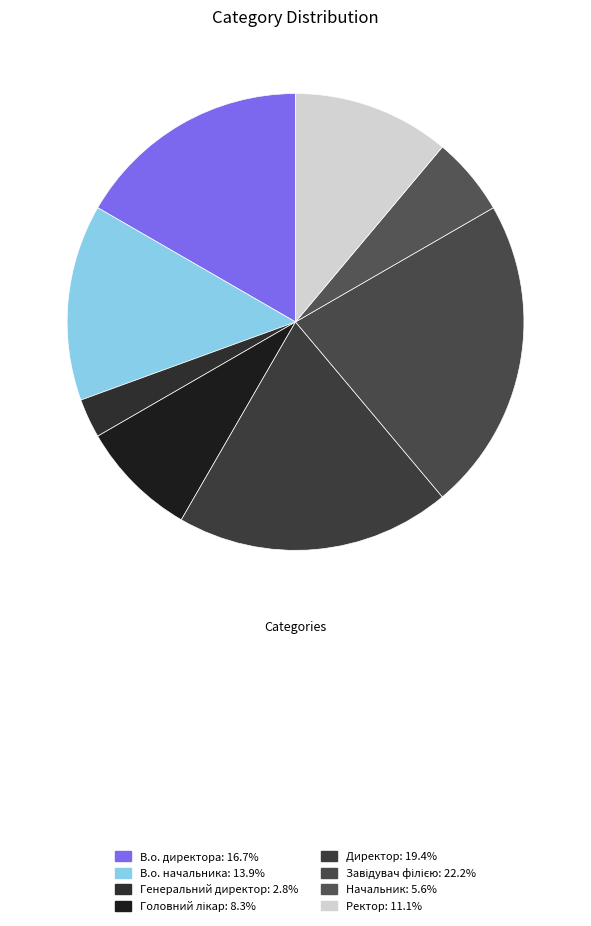

How many slices are in this pie chart?

8